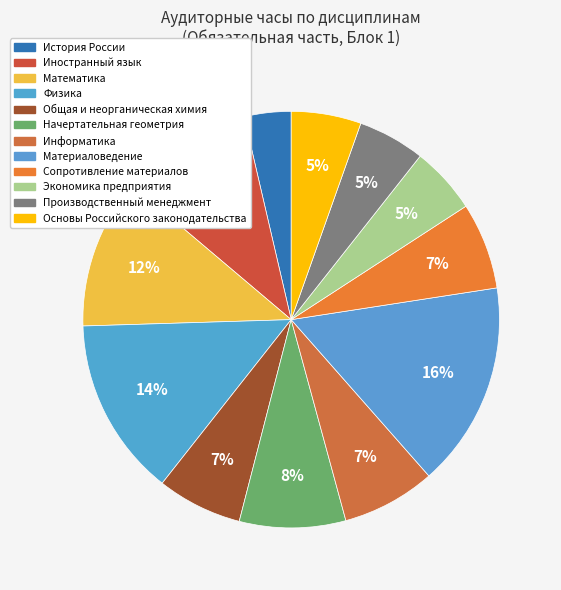

To the nearest percent, what percentage of the pie is Математика?

12%